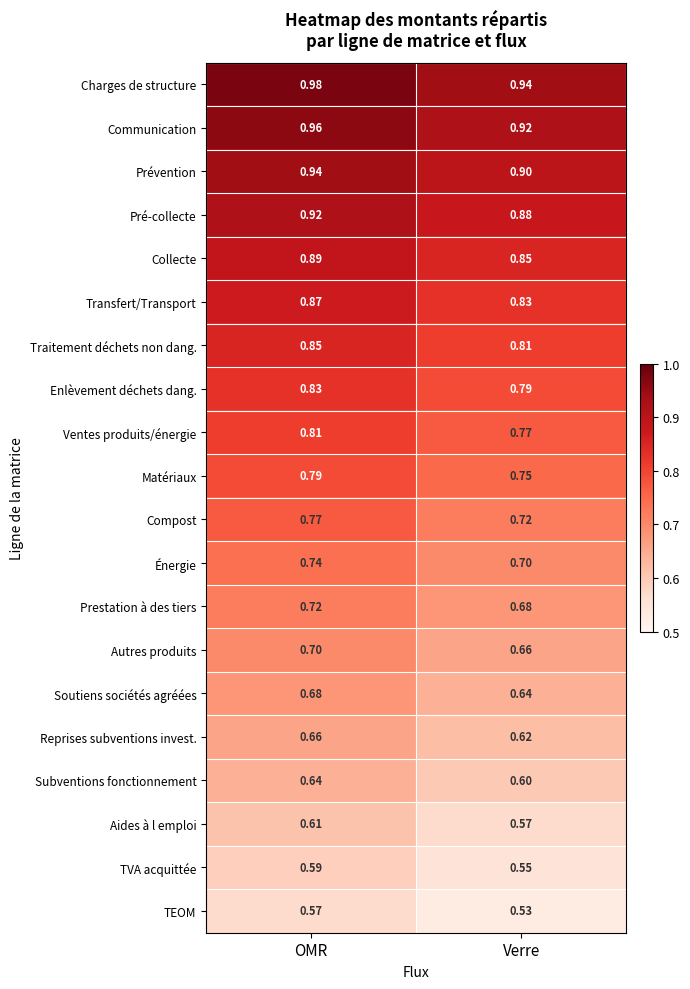

Rank the series at Verre from lowest to highest value.

TEOM, TVA acquittée, Aides à l emploi, Subventions fonctionnement, Reprises subventions invest., Soutiens sociétés agréées, Autres produits, Prestation à des tiers, Énergie, Compost, Matériaux, Ventes produits/énergie, Enlèvement déchets dang., Traitement déchets non dang., Transfert/Transport, Collecte, Pré-collecte, Prévention, Communication, Charges de structure